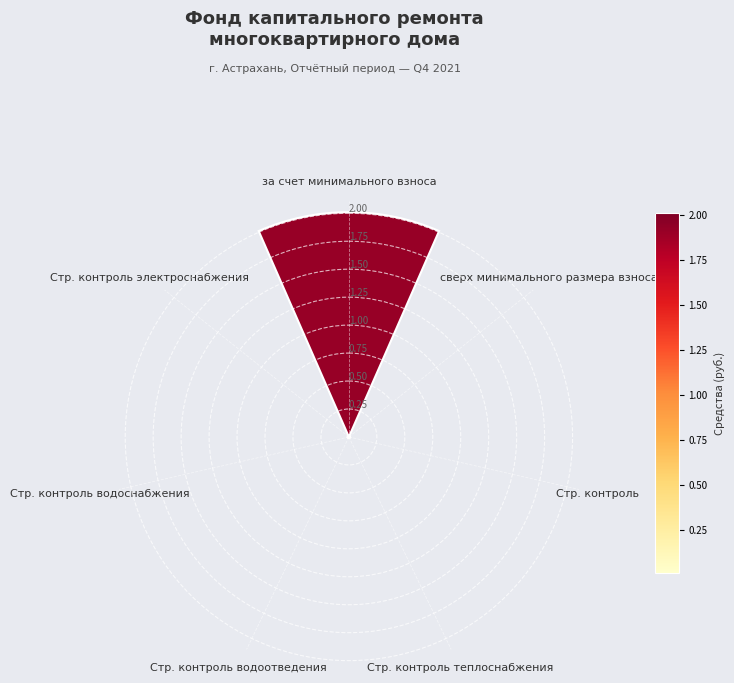

How many categories are shown in the chart?

7